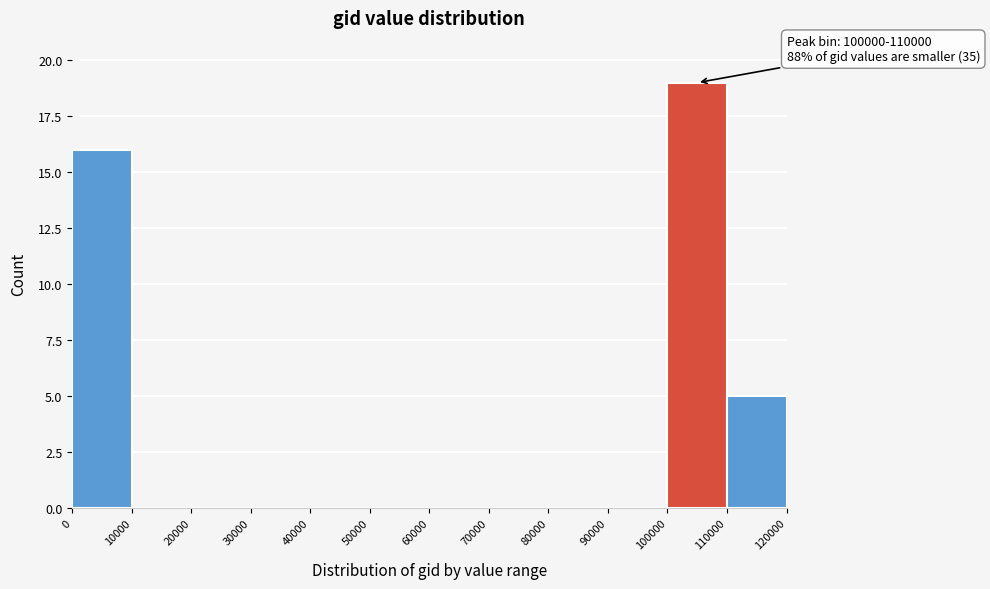

Which range on the x-axis has the tallest bar?

100000 to 110000